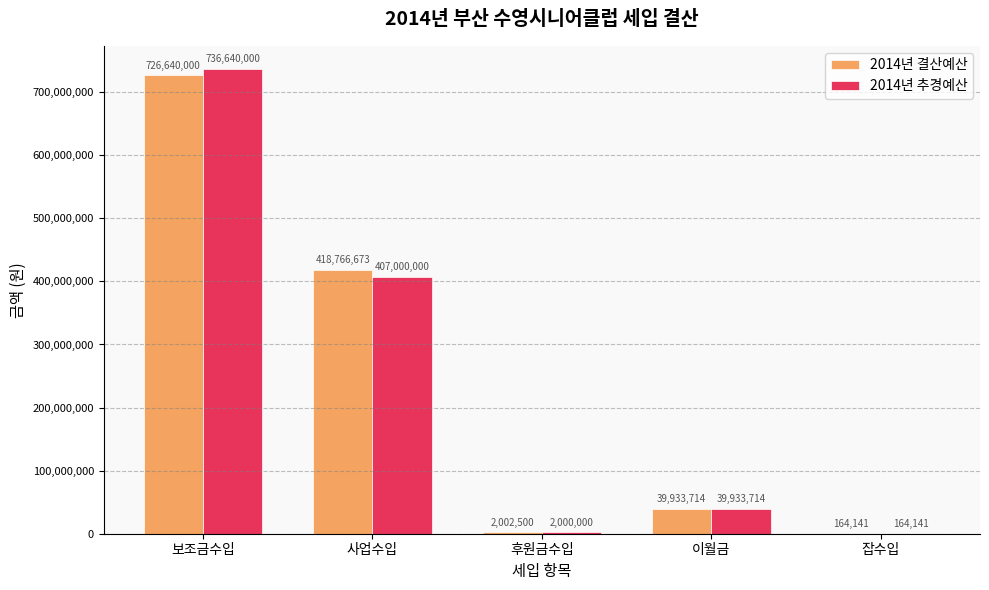

At which label does 2014년 추경예산 first exceed 39933714?

보조금수입